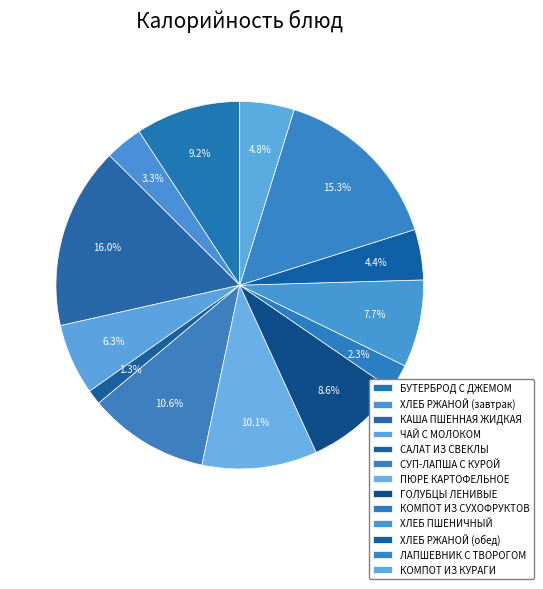

Count the number of slices in the pie.

13